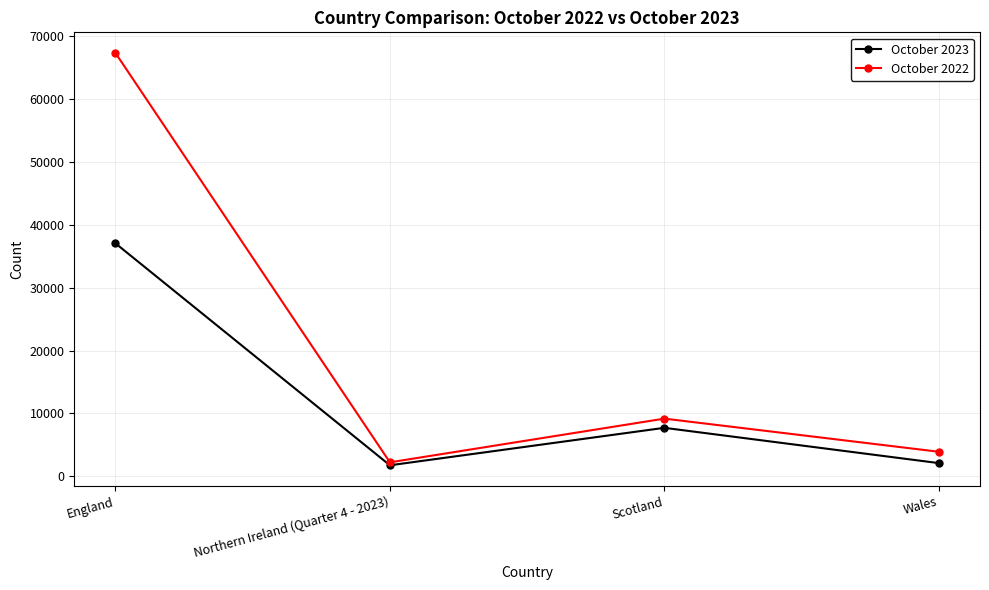

True or false: October 2022 has more than 0 points higher than both neighbors.

True